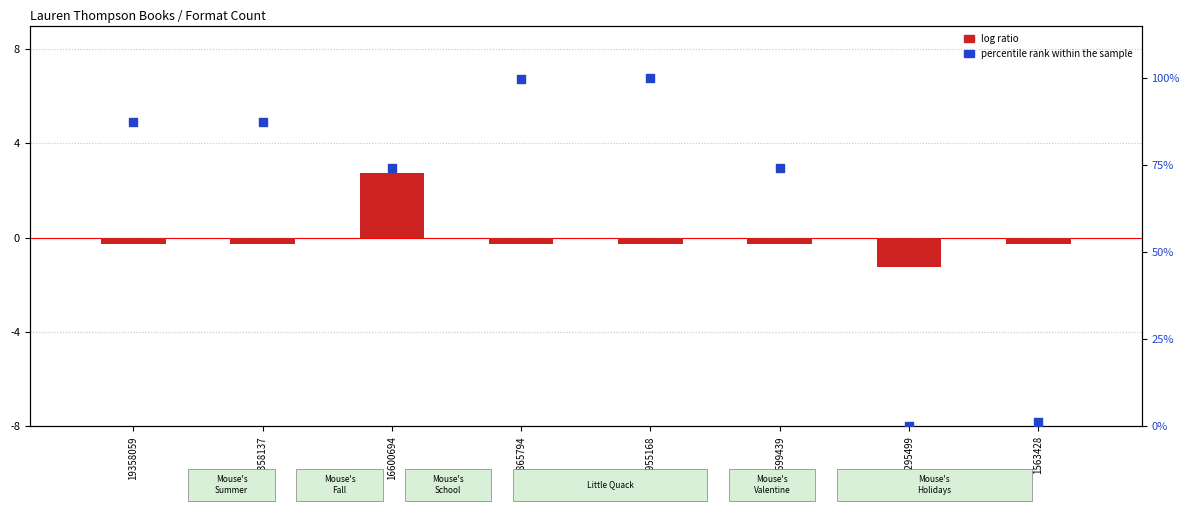

Between 1563428 and 21955168, which is larger?

21955168